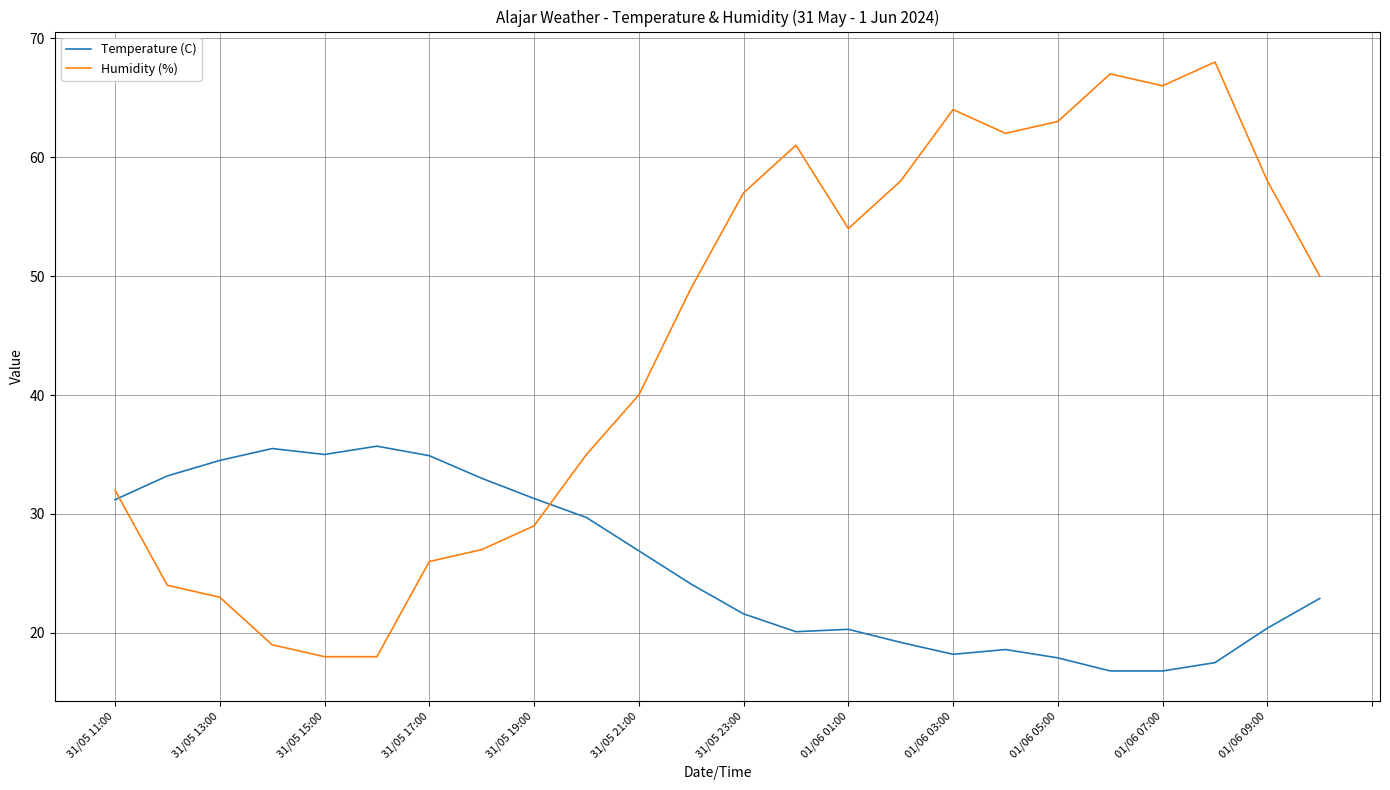

Rank the series by their maximum value, from highest to lowest.

Humidity (%), Temperature (C)